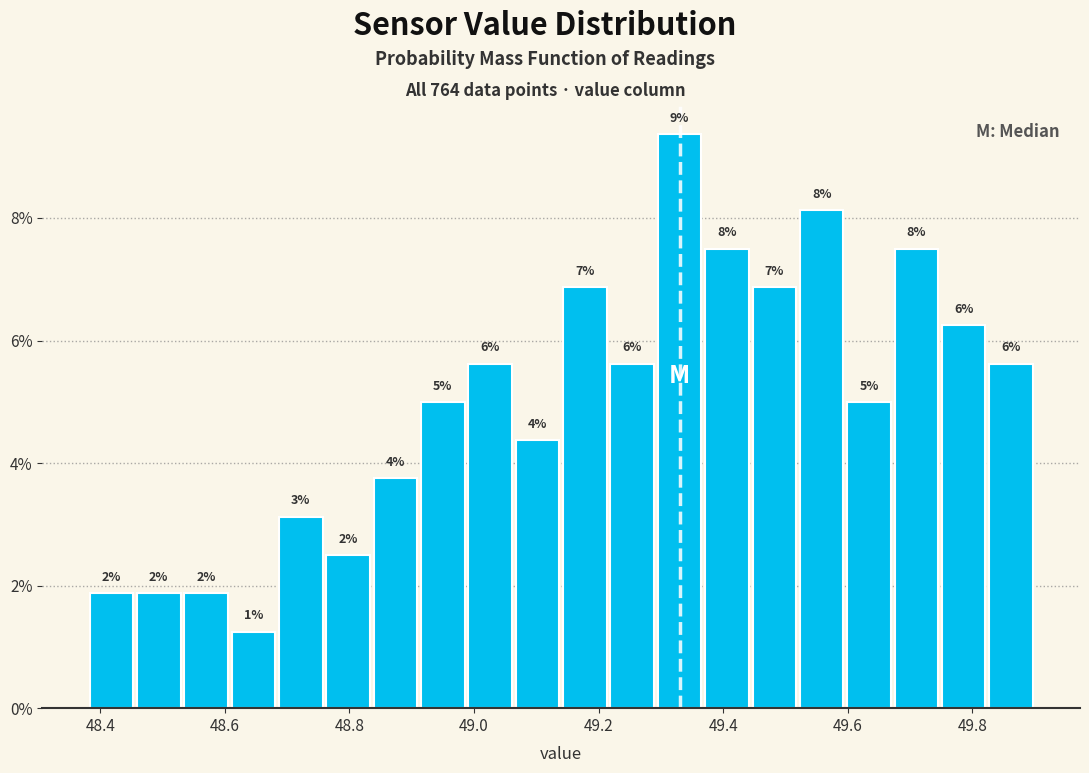

Read against the x-axis, roughly where is the centre of the tallest bar?

49.34